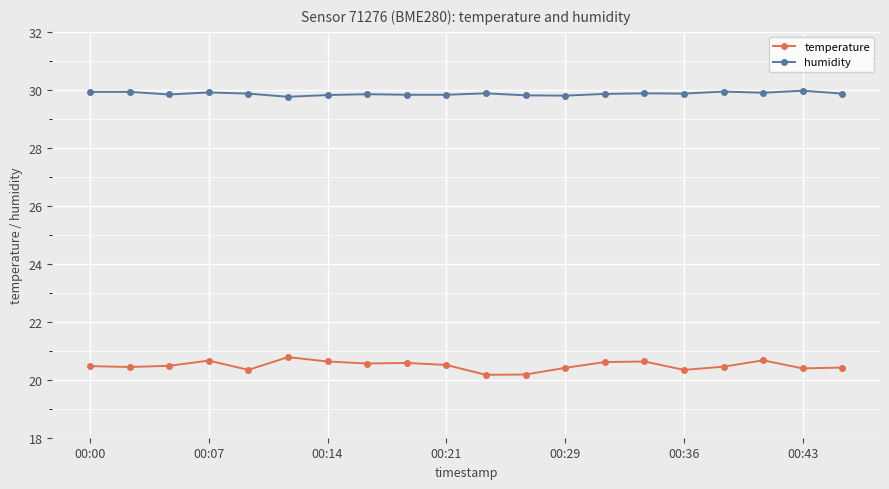

What is the maximum value shown in the chart?

30.0